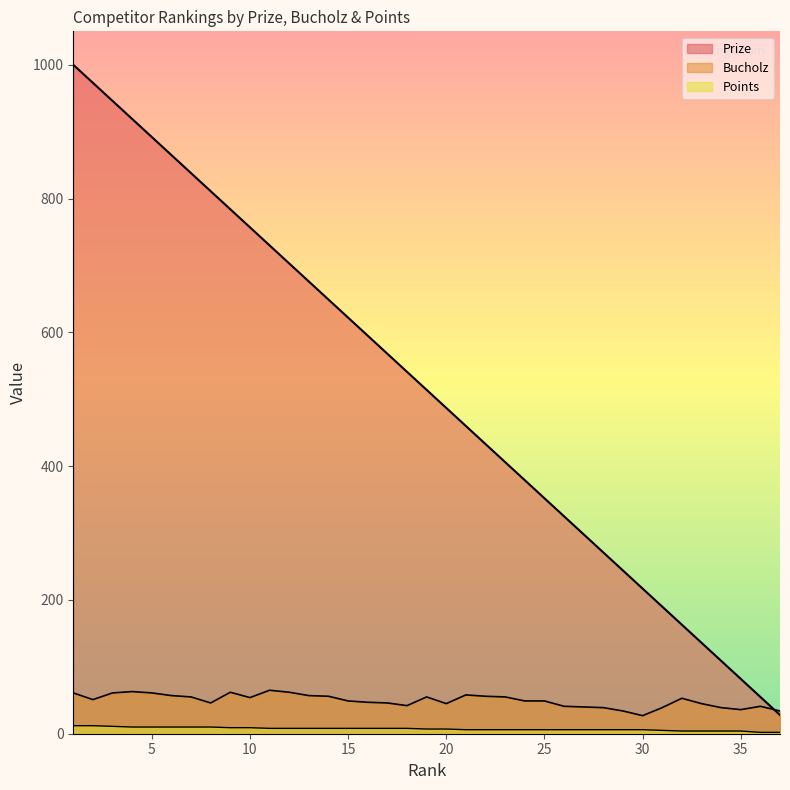

Where does the Points series first go above 7?

1